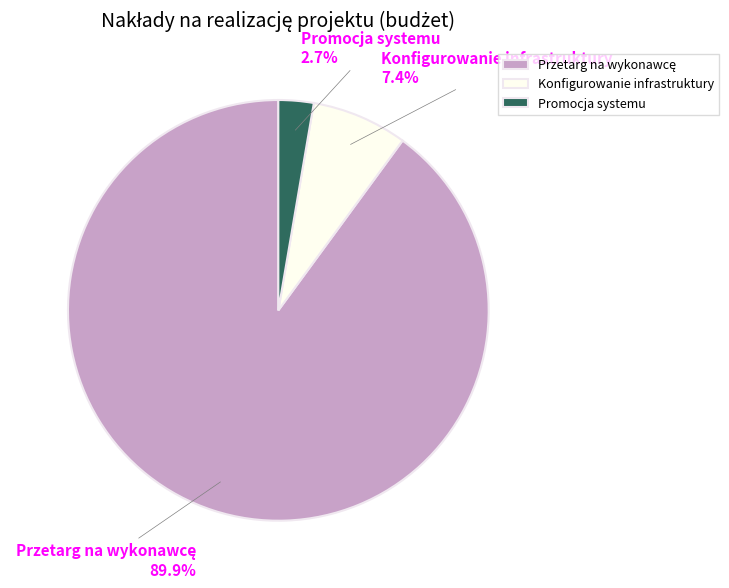

How much of the chart is everything except Konfigurowanie infrastruktury?

92.6%